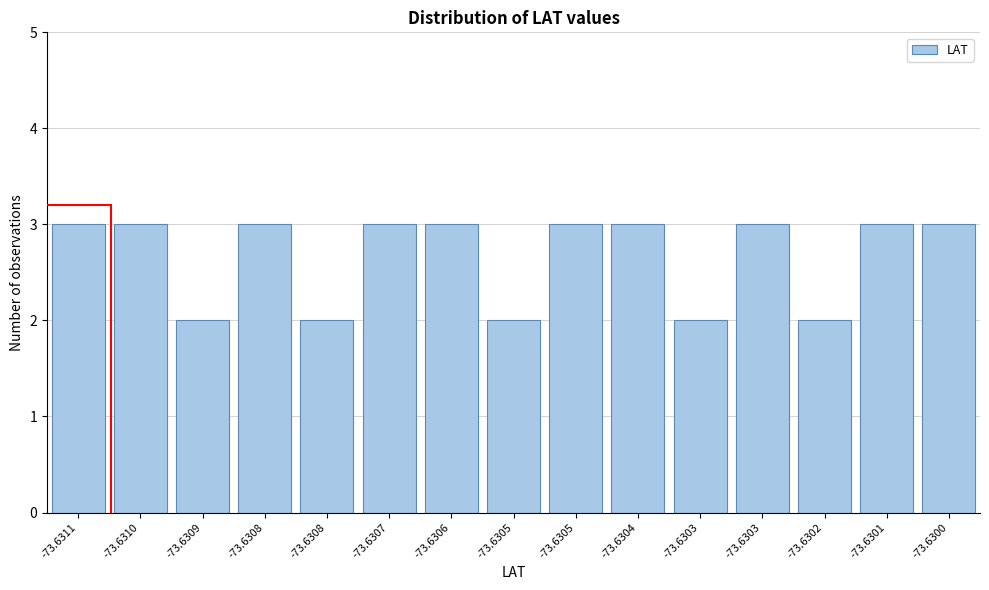

How many bars are there in total?

15